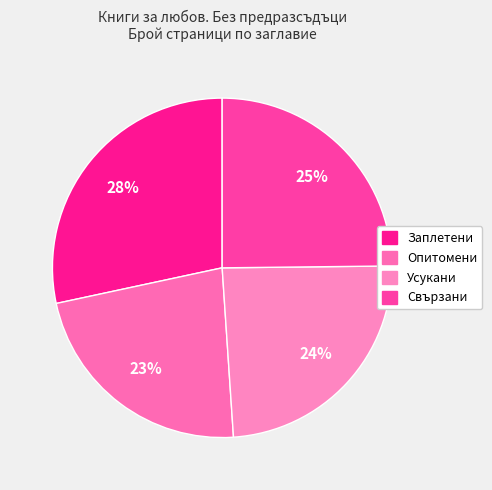

Count the number of slices in the pie.

4